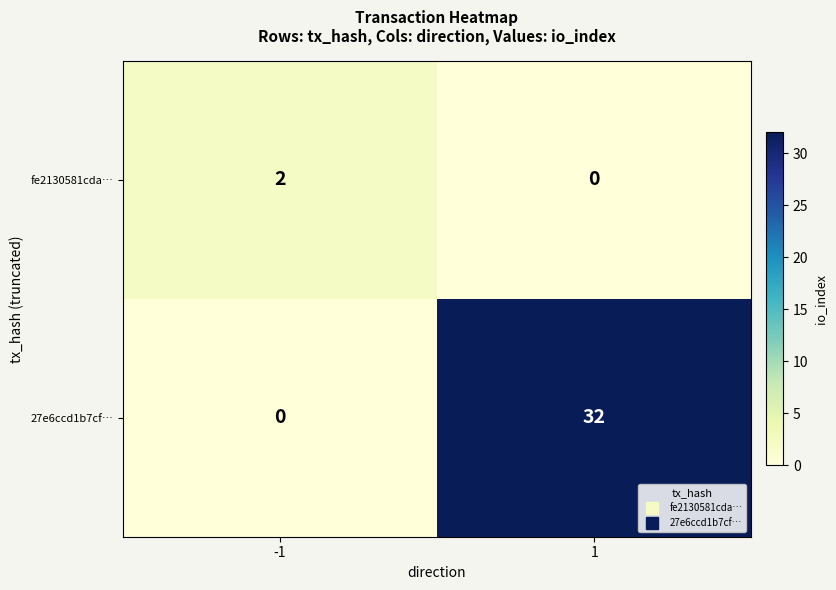

At which category does the chart reach its peak across all series?

1